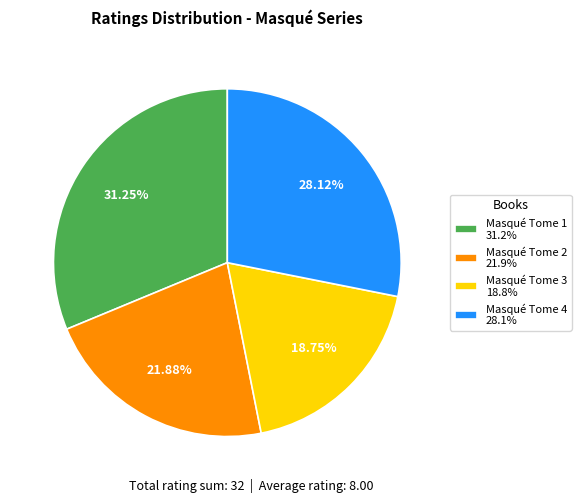

Is there any slice that represents more than half of the pie?

No